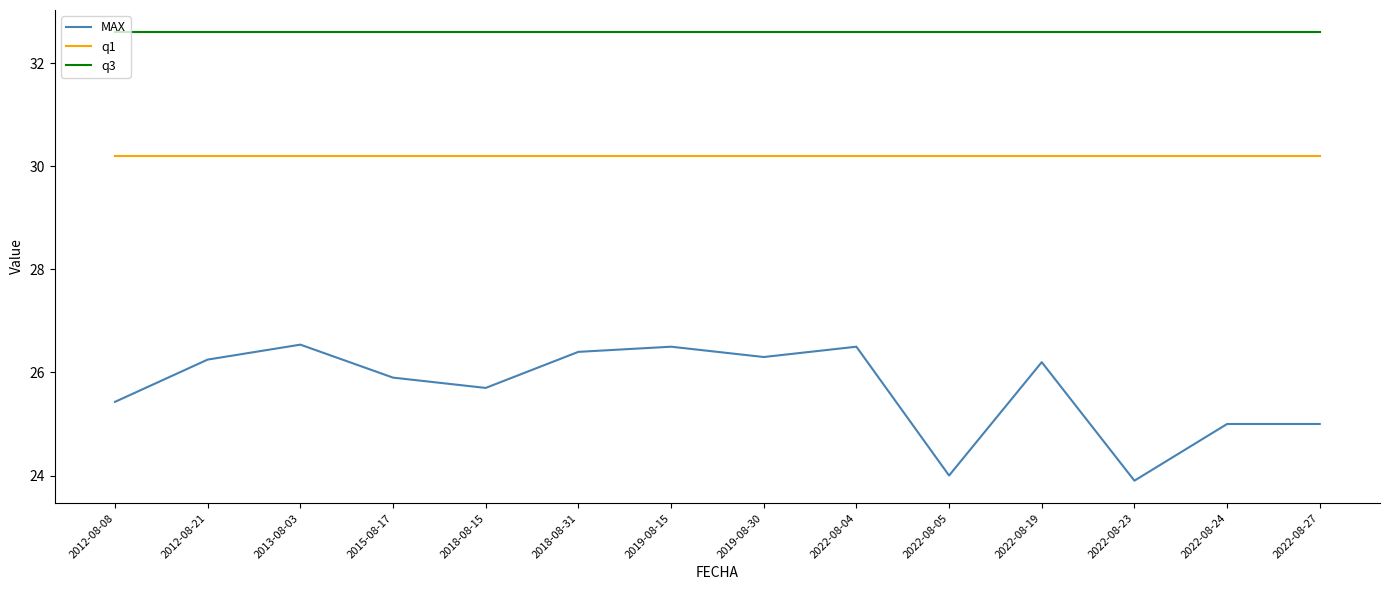

True or false: MAX and q3 cross at least once.

False